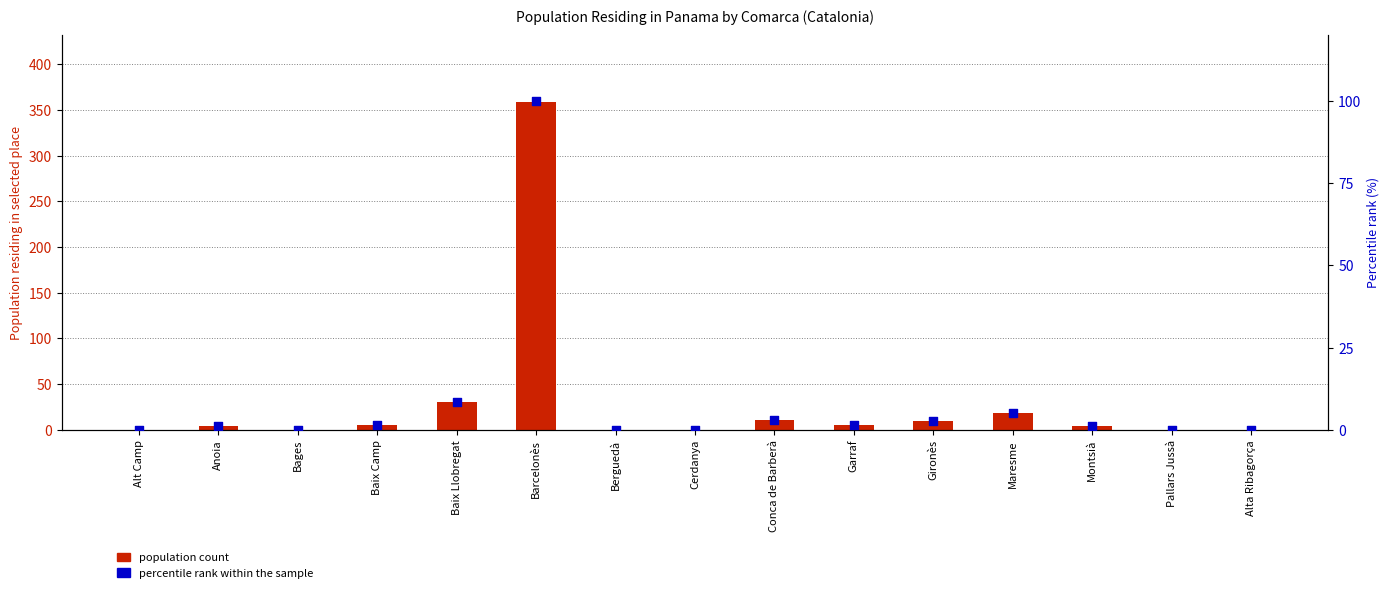

What is the total value across all series at Montsià?

5.1